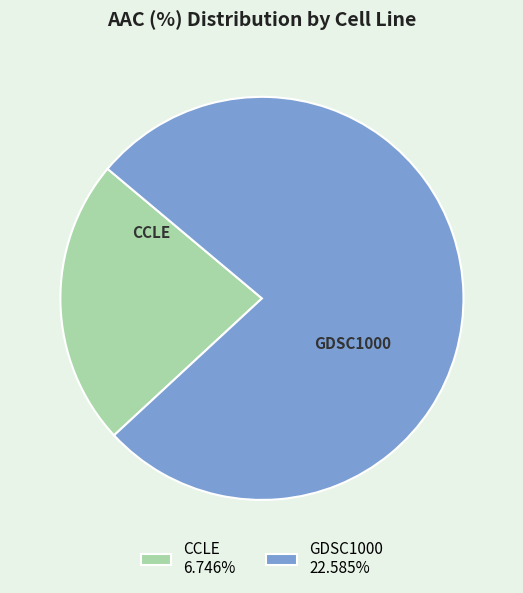

Between GDSC1000 and CCLE, which is larger?

GDSC1000